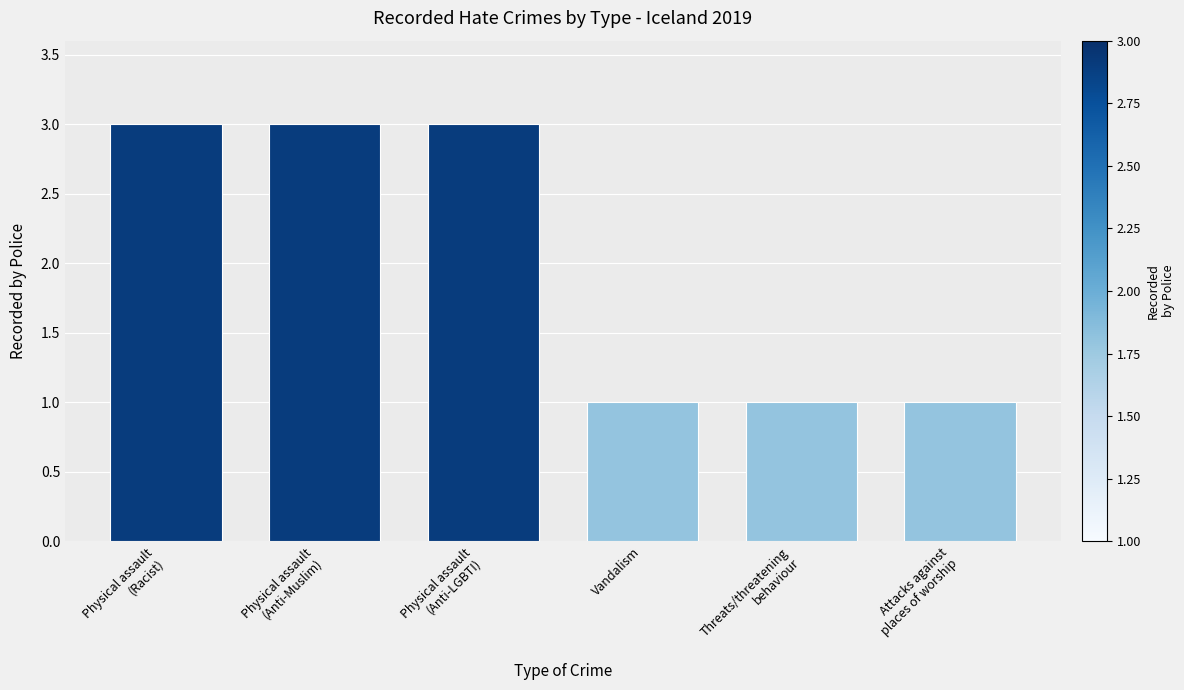

What is the difference between the values at Physical assault
(Anti-LGBTI) and Threats/threatening
behaviour?

2